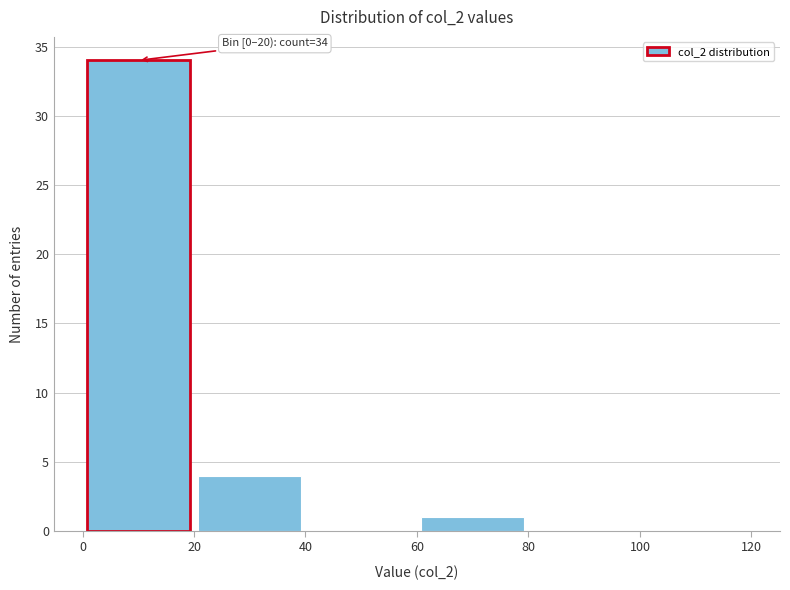

Which range on the x-axis has the tallest bar?

0 to 20